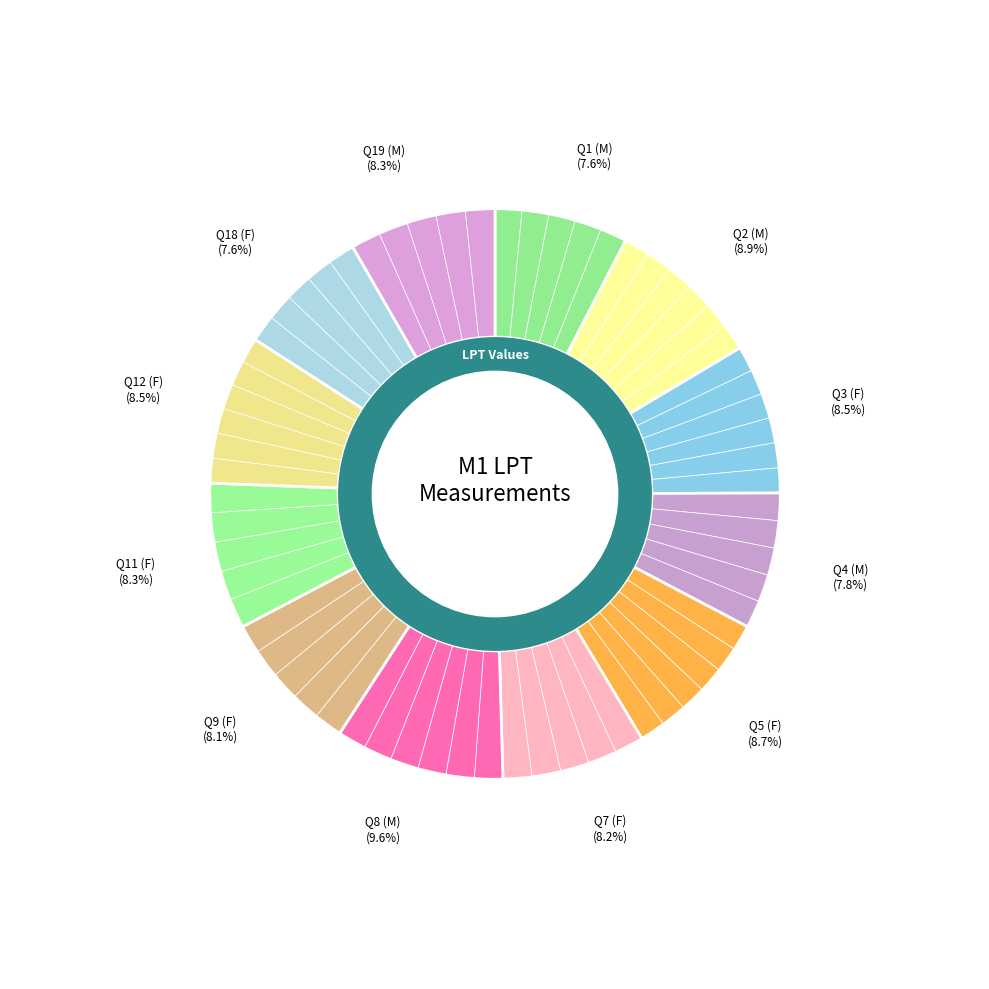

Which has a higher value, M or F?

M